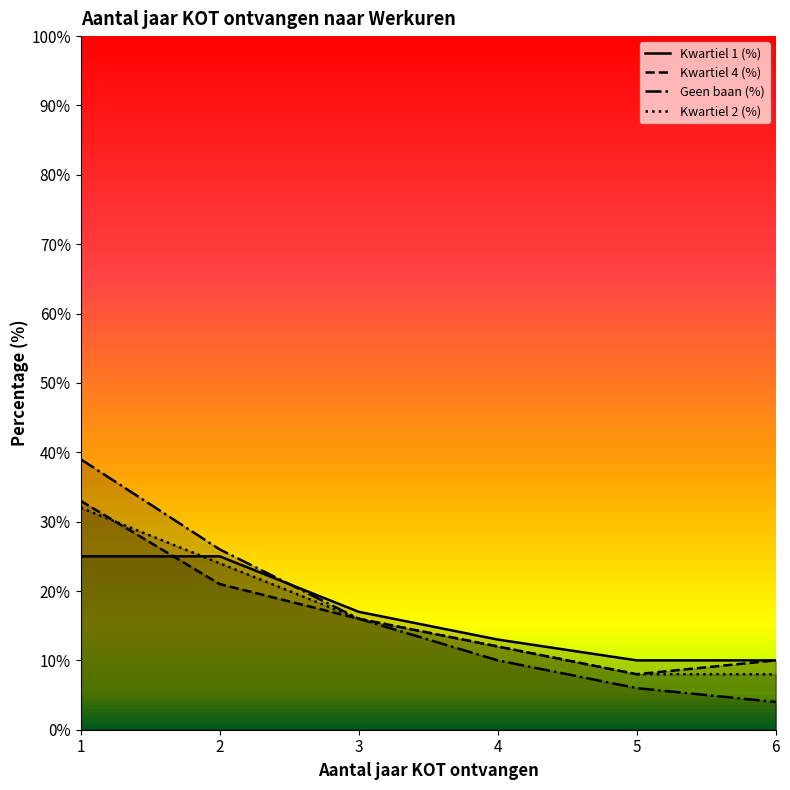

At which category is the sum across all series the highest?

1